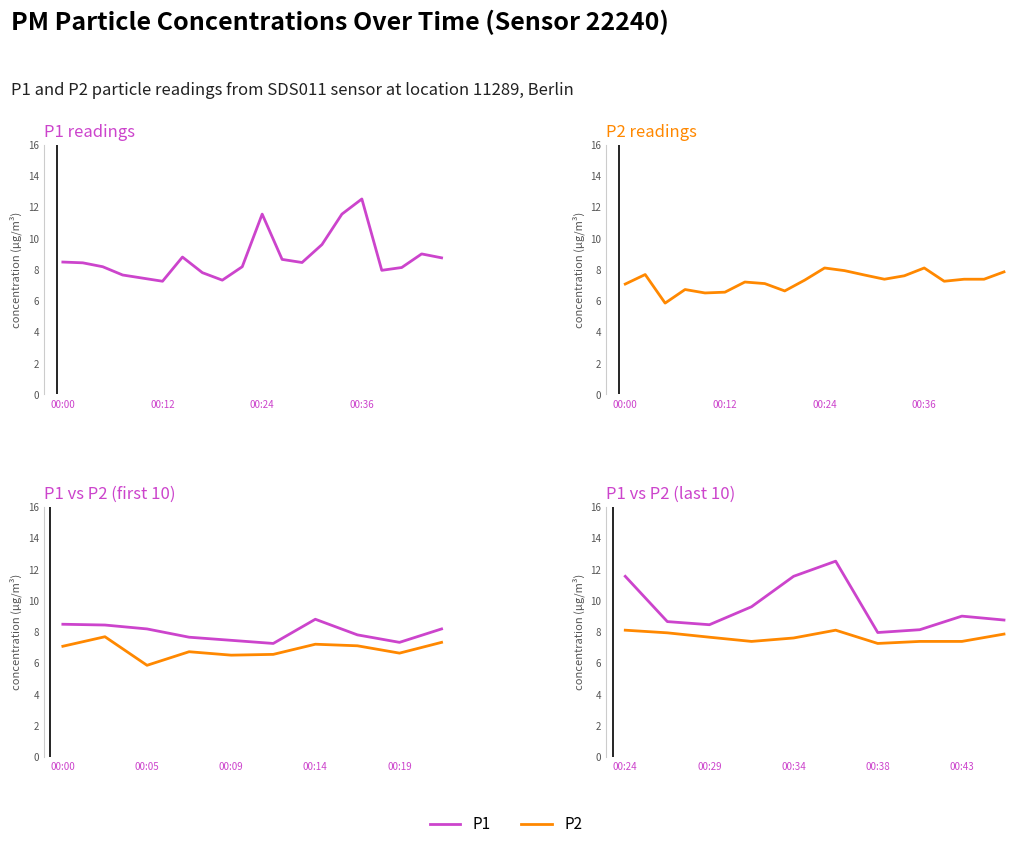

What are all the series names shown in the legend?

P1, P2